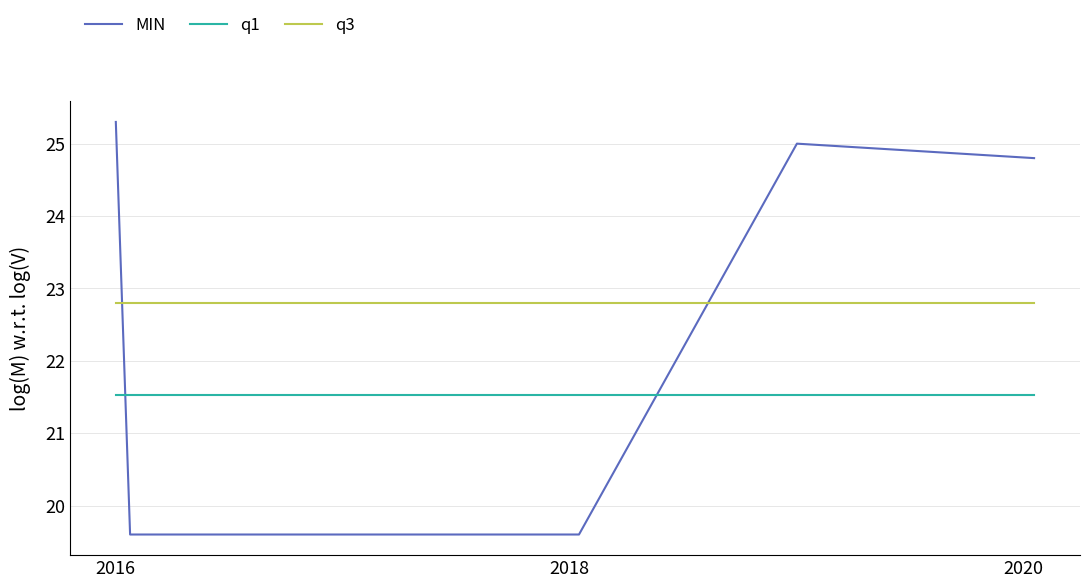

Which series has the largest range (max minus min)?

MIN